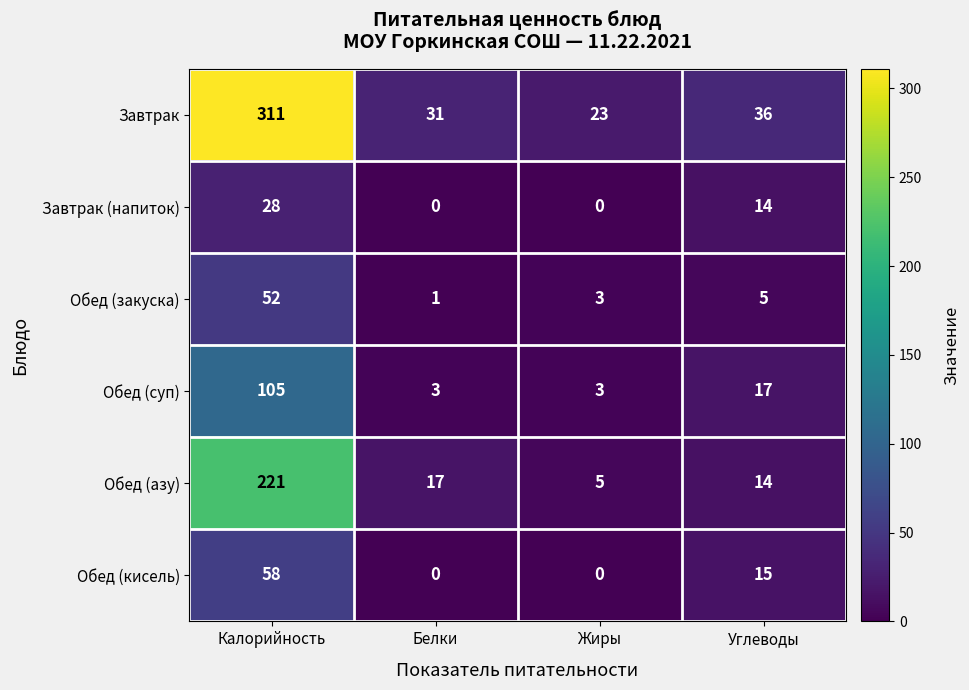

How many categories are shown in the chart?

4